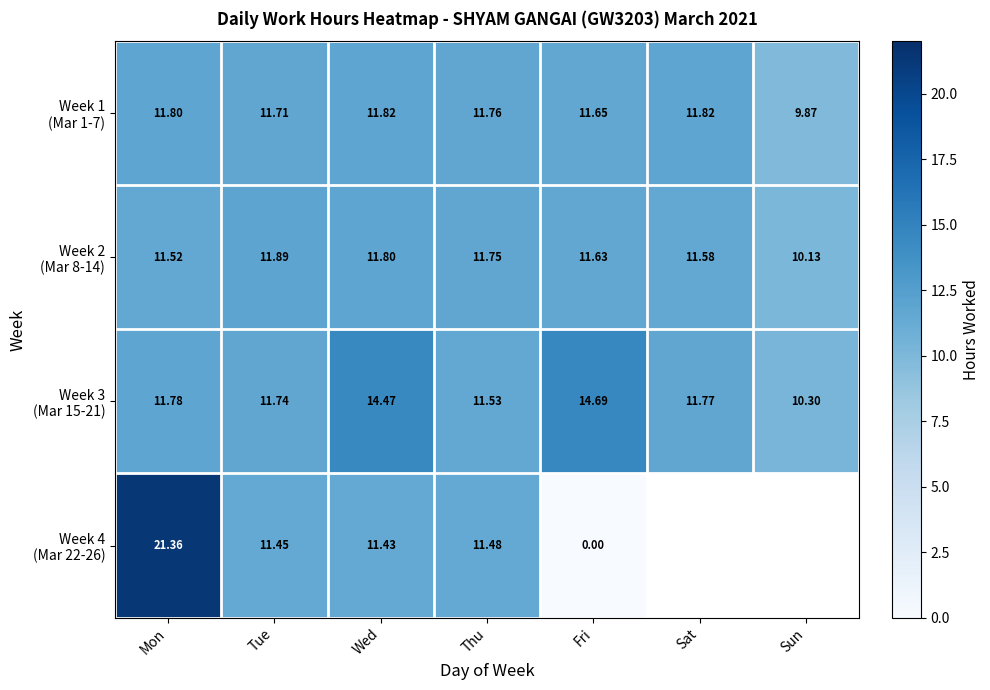

At which label is Week 2 (Mar 8-14) closest to 11?

Mon